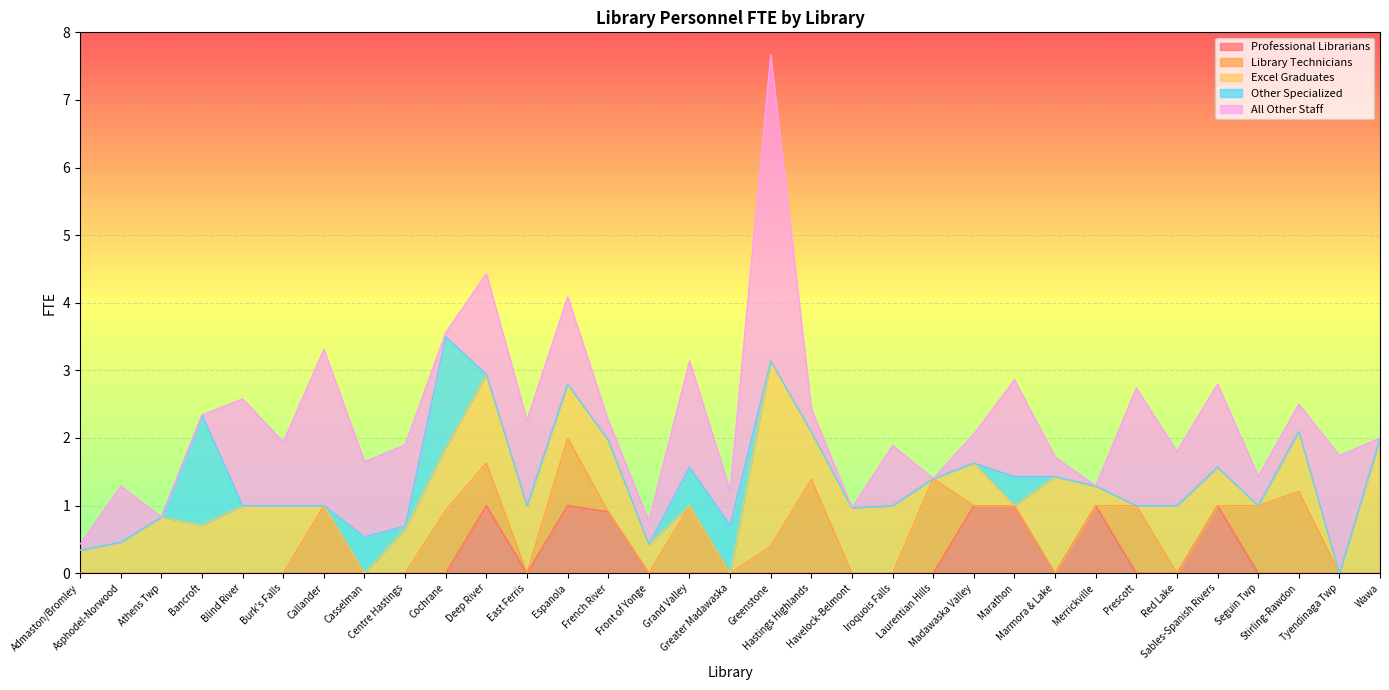

What is the total value across all series at Espanola?

4.1